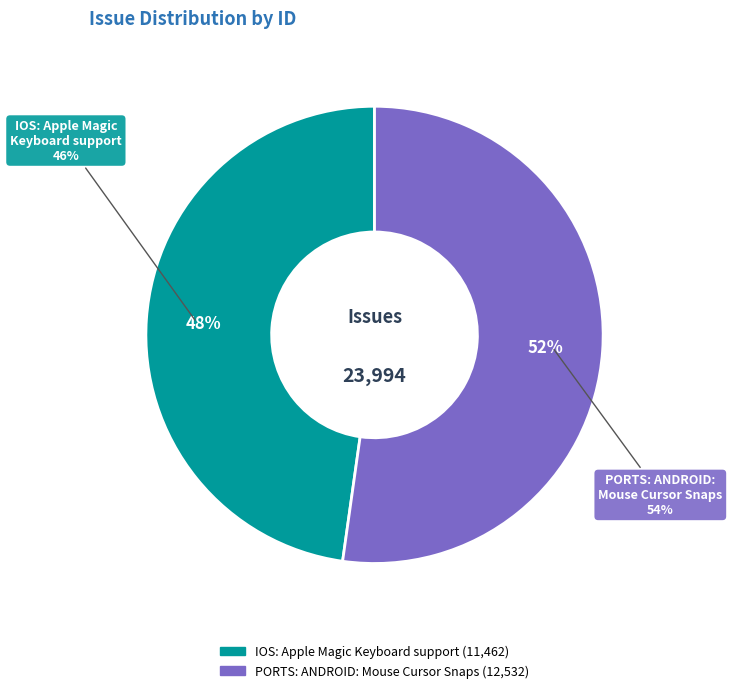

What is the smallest slice in the pie chart?

IOS: Apple Magic Keyboard support